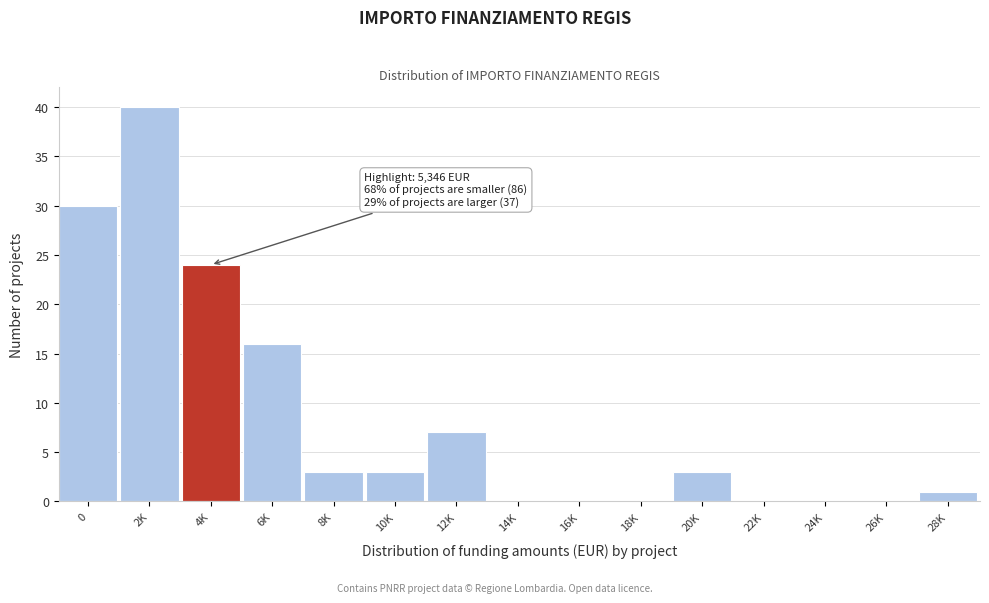

Reading right to left, what are all the values shown in this chart?

28K=1	26K=0	24K=0	22K=0	20K=3	18K=0	16K=0	14K=0	12K=7	10K=3	8K=3	6K=16	4K=24	2K=40	0=30